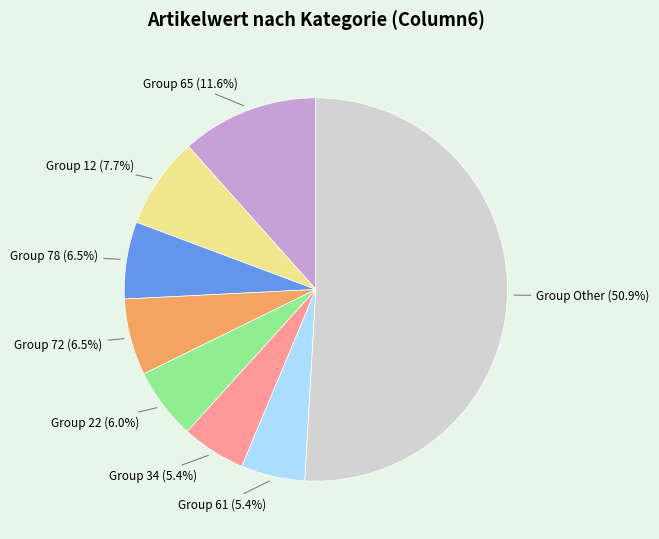

Is there any slice that represents more than half of the pie?

Yes